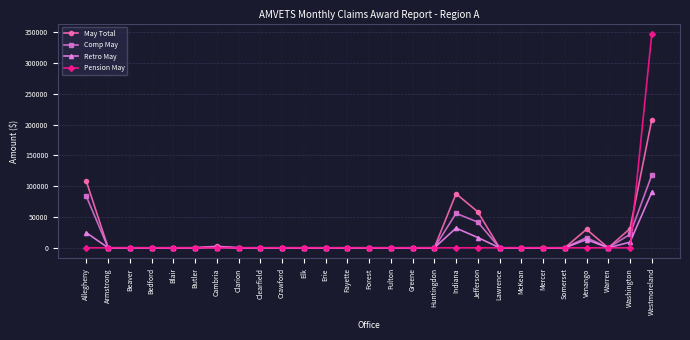

Which series has the widest spread of values?

Pension May